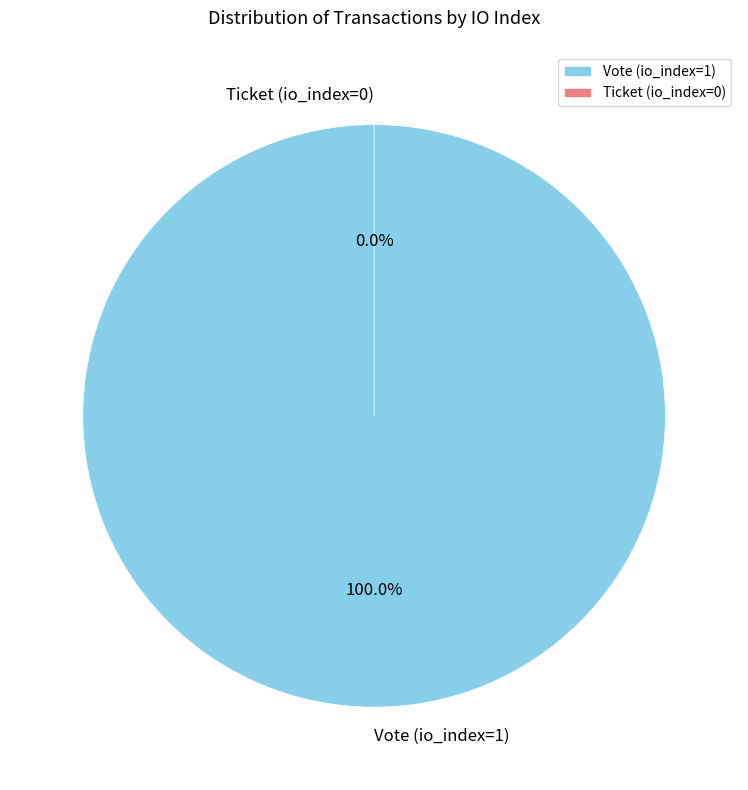

Does Ticket (io_index=0) represent more than half of the total?

No